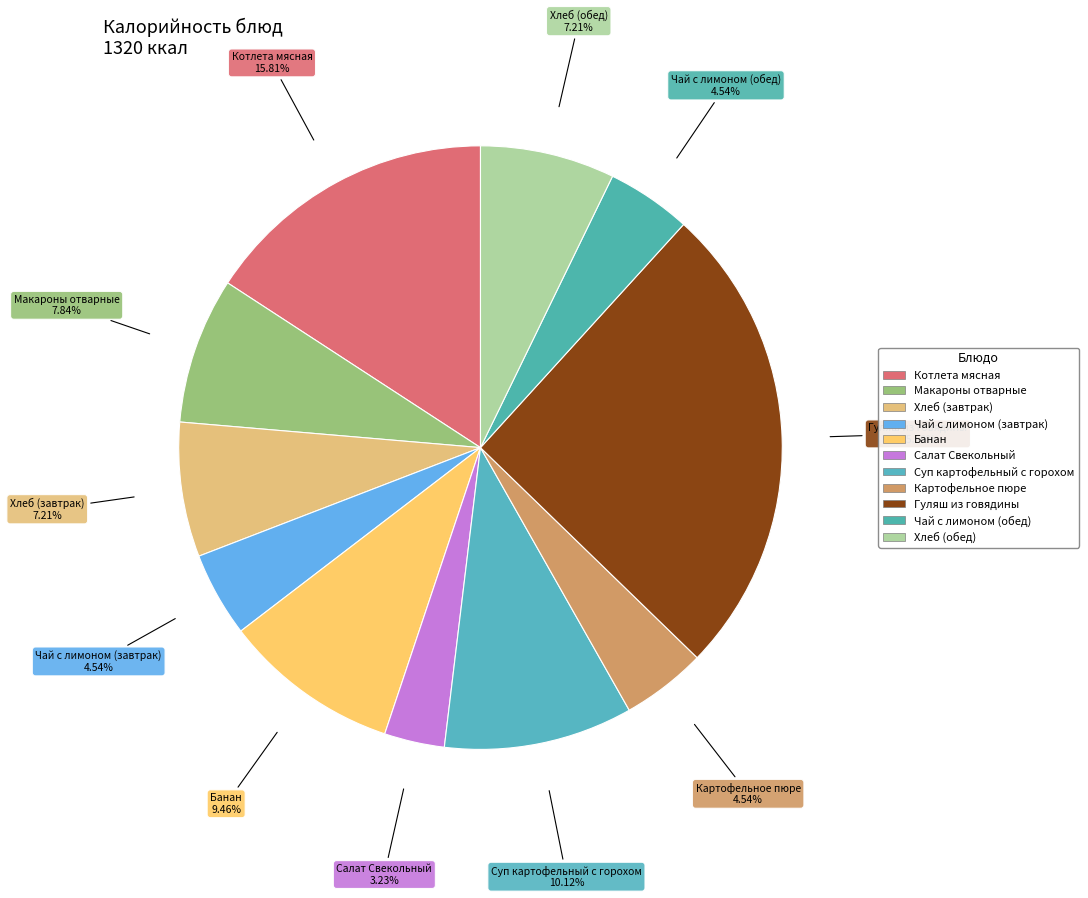

Is it true that Банан is 20% of the pie?

False